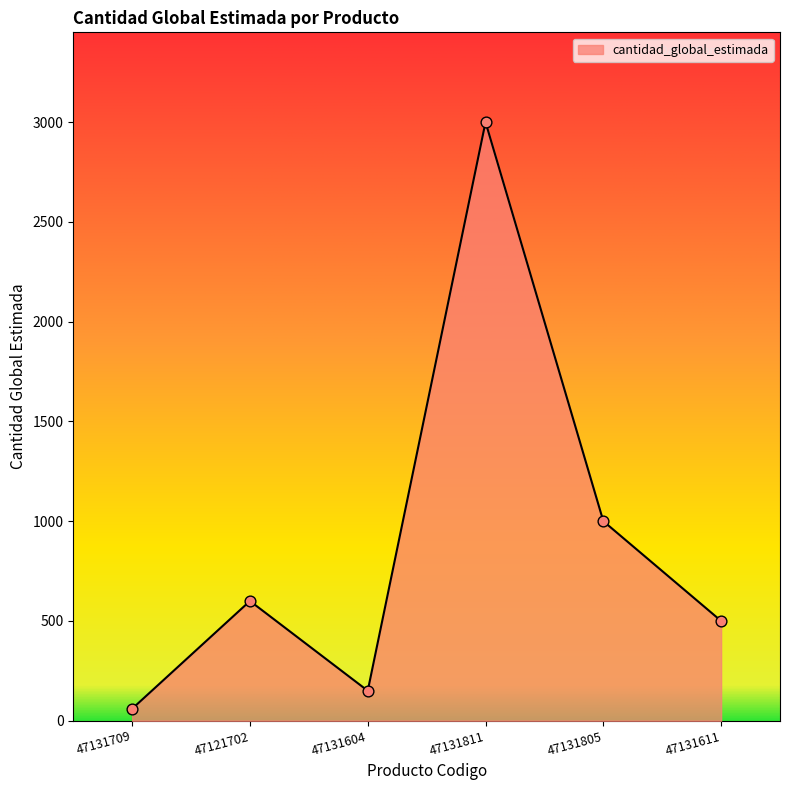

What is the change in value from 47131604 to 47131811?

+2850